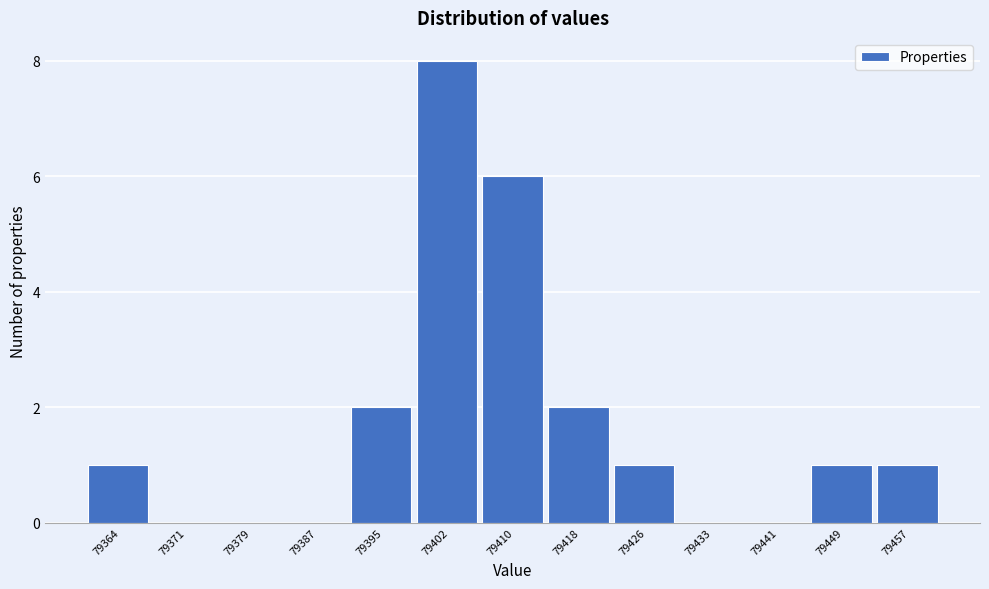

Reading right to left, list all the values displayed in this chart.

79457=1	79449=1	79441=0	79433=0	79426=1	79418=2	79410=6	79402=8	79395=2	79387=0	79379=0	79371=0	79364=1